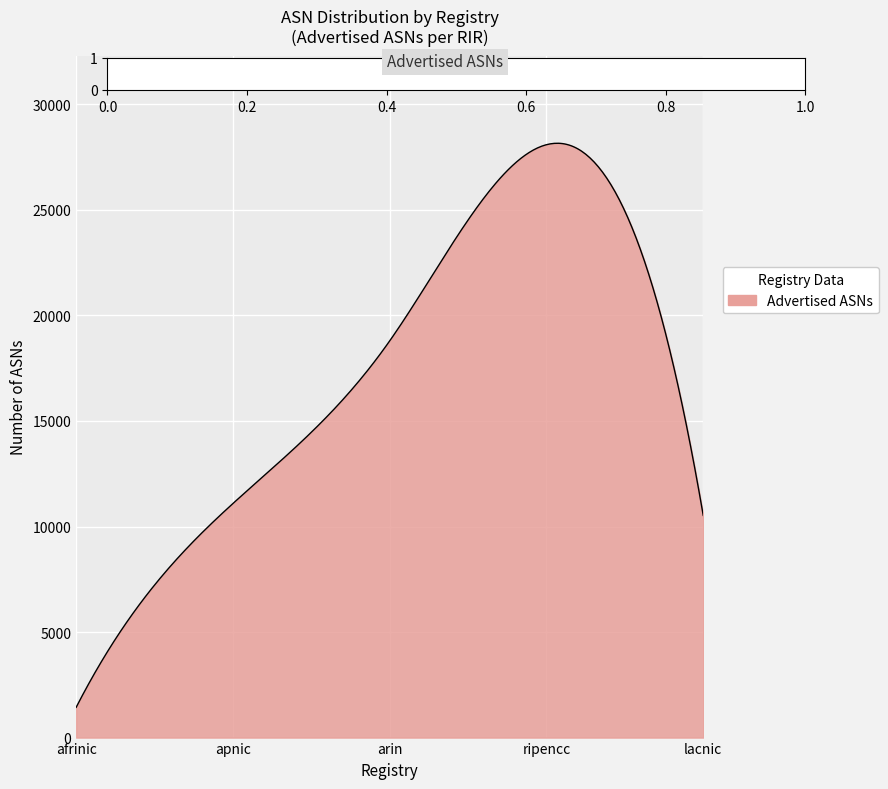

What is the difference between the maximum and minimum values?

26722.5